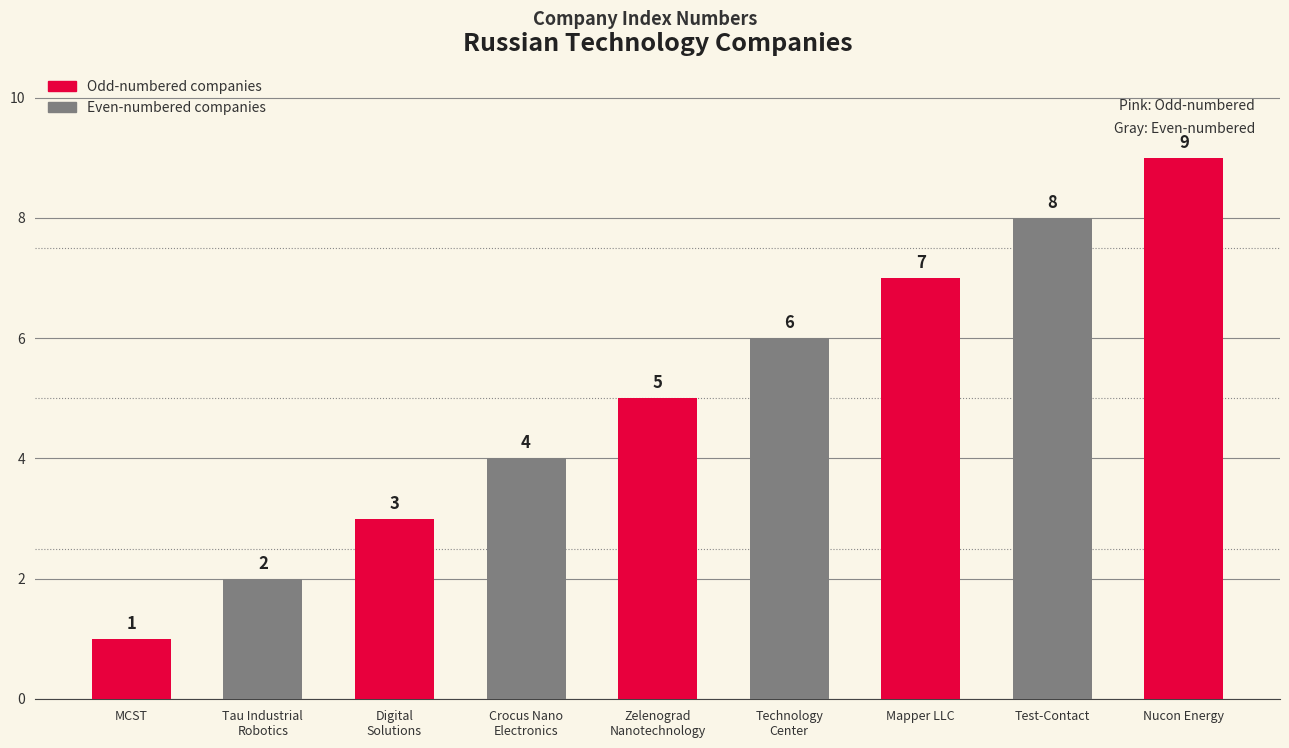

True or false: the data shows 8 at Test-Contact.

True